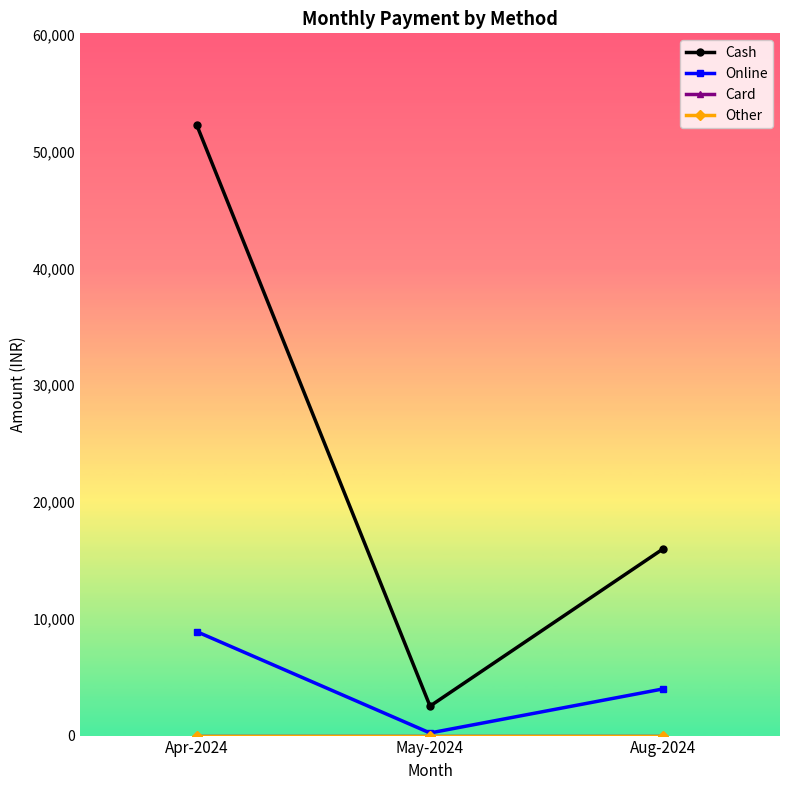

Rank the series at Aug-2024 from highest to lowest value.

Cash, Online, Card, Other